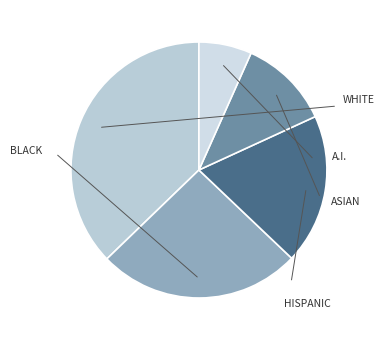

Count the number of slices in the pie.

5